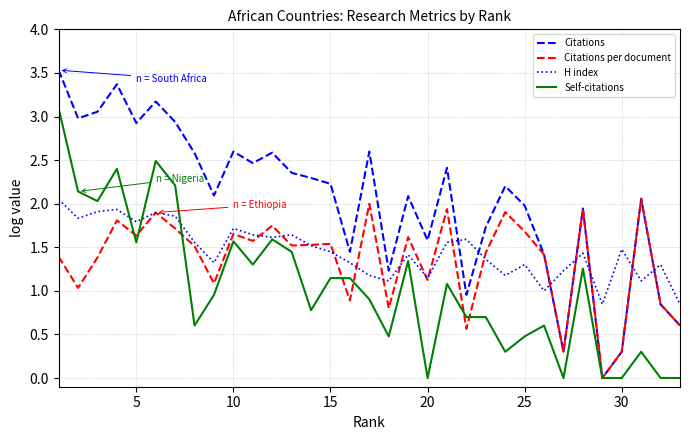

Which series has the largest total across all categories?

Citations